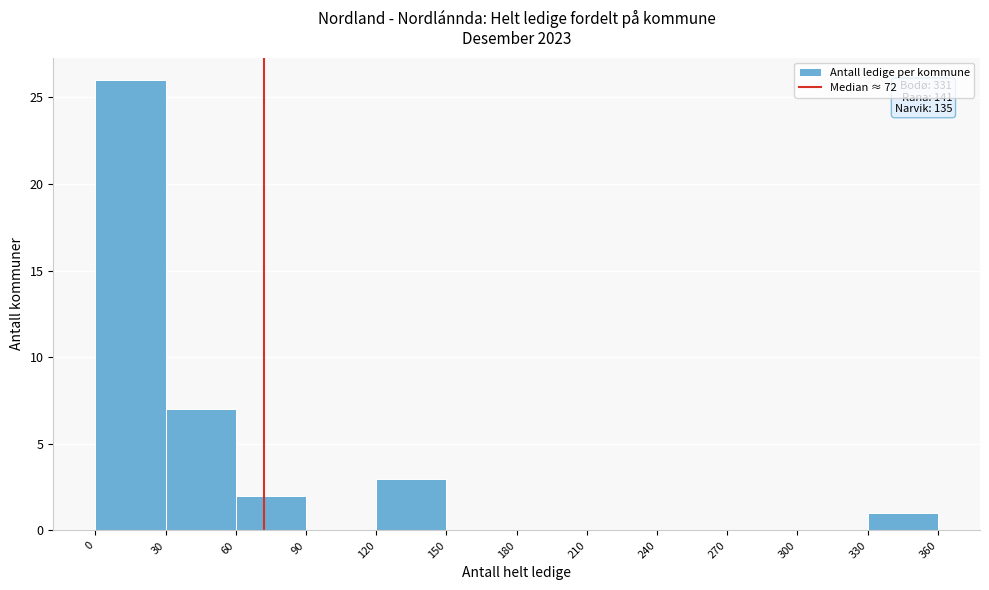

Which range on the x-axis has the tallest bar?

0 to 30